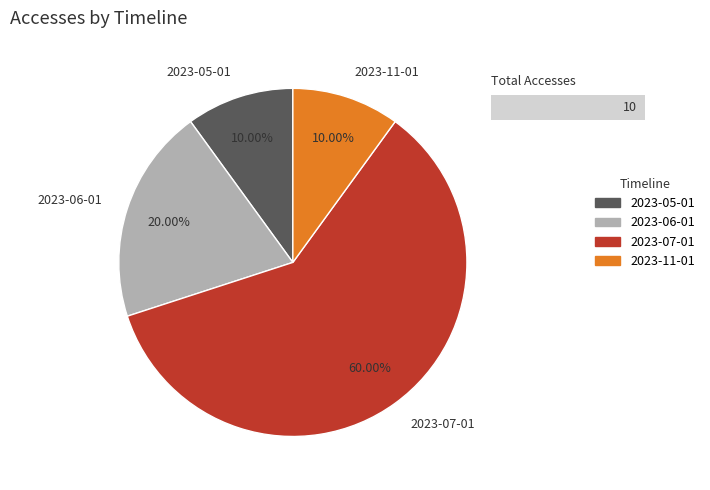

What is the total percentage of 2023-07-01 and 2023-05-01?

70.0%